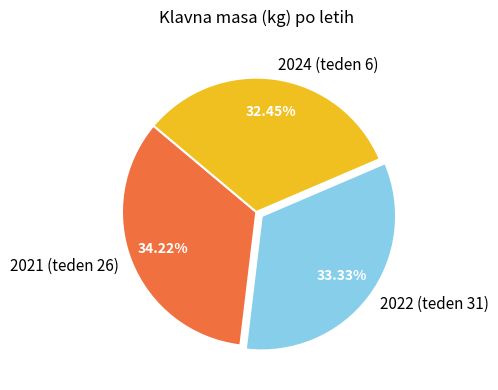

Between 2024 (teden 6) and 2022 (teden 31), which is larger?

2022 (teden 31)